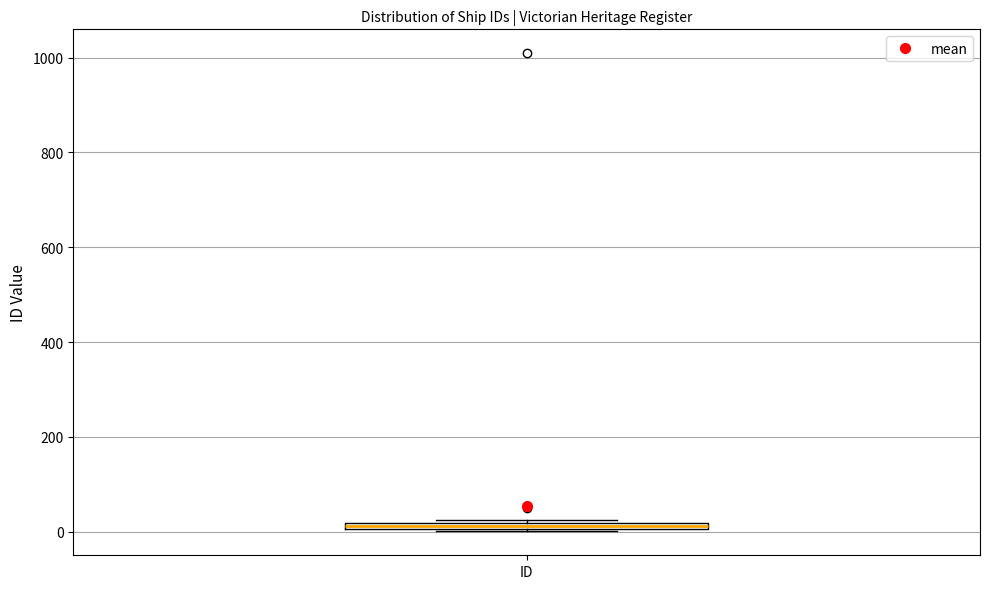

Where is the upper edge of the box for ID on the y-axis? The values are not printed on the chart, so give them approximately, as read against the axis.

20